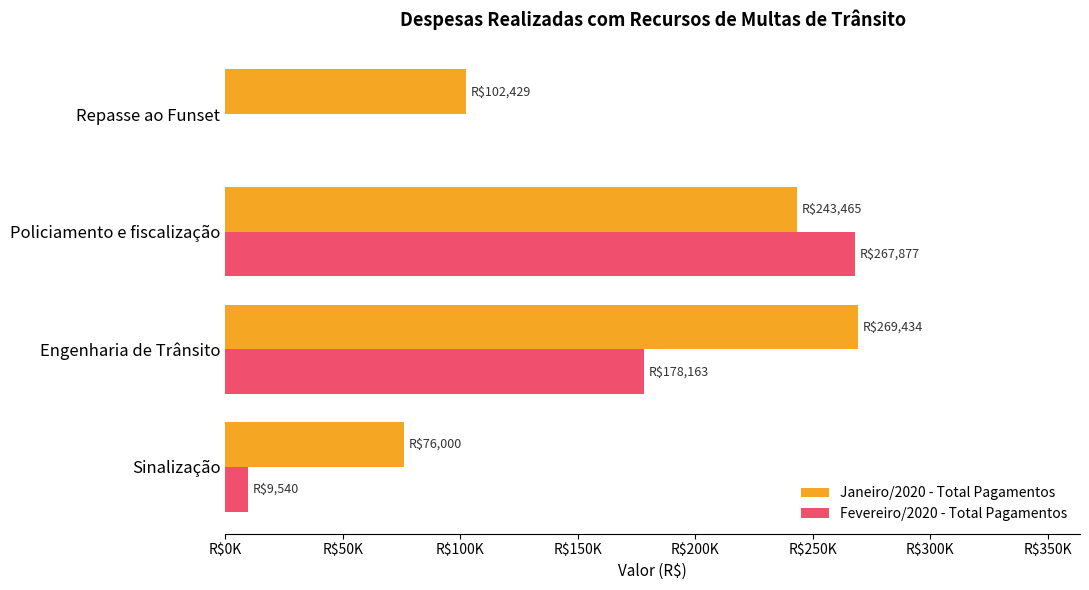

What are all the series names shown in the legend?

Janeiro/2020 - Total Pagamentos, Fevereiro/2020 - Total Pagamentos